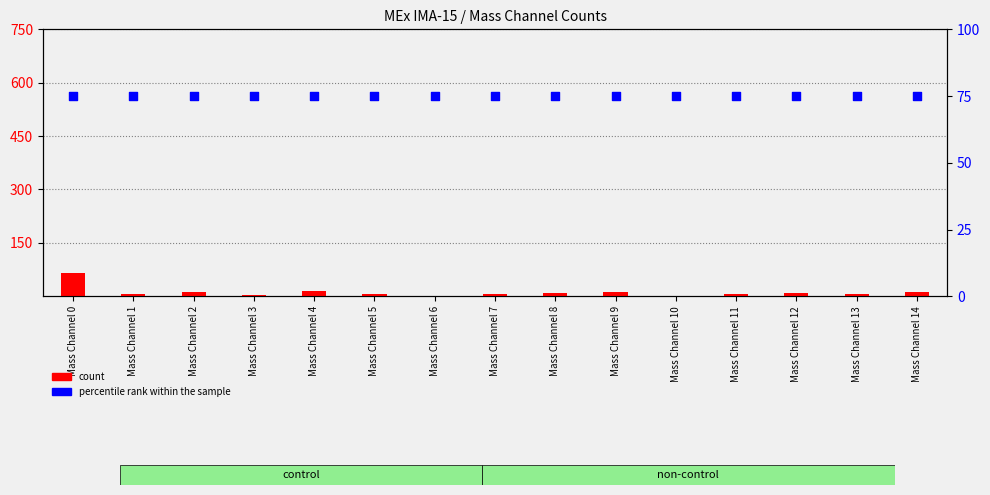

At how many categories does at least one series exceed 37?

15